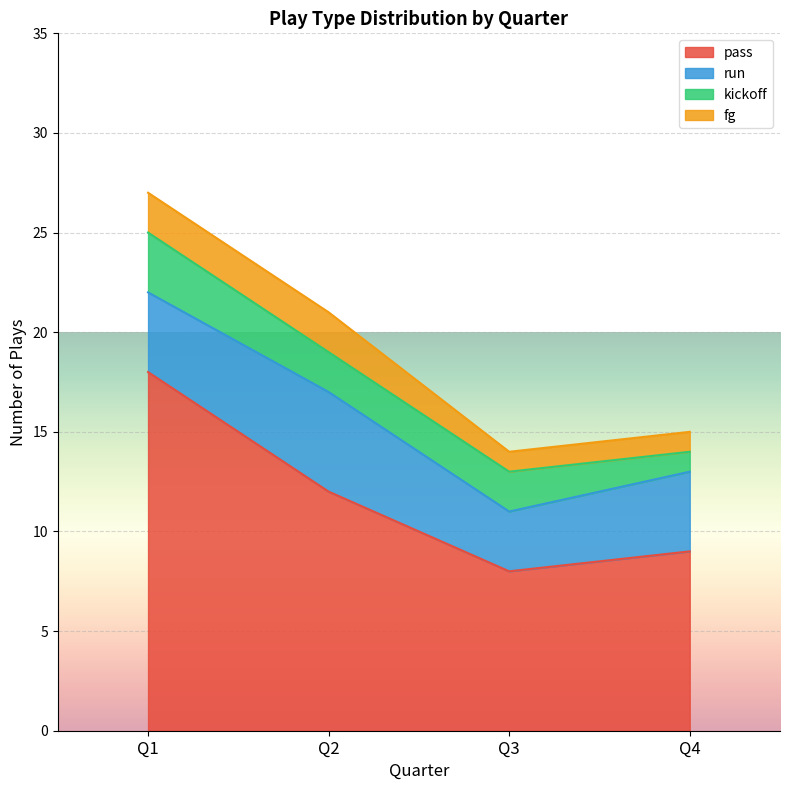

True or false: kickoff and fg intersect in this chart.

False